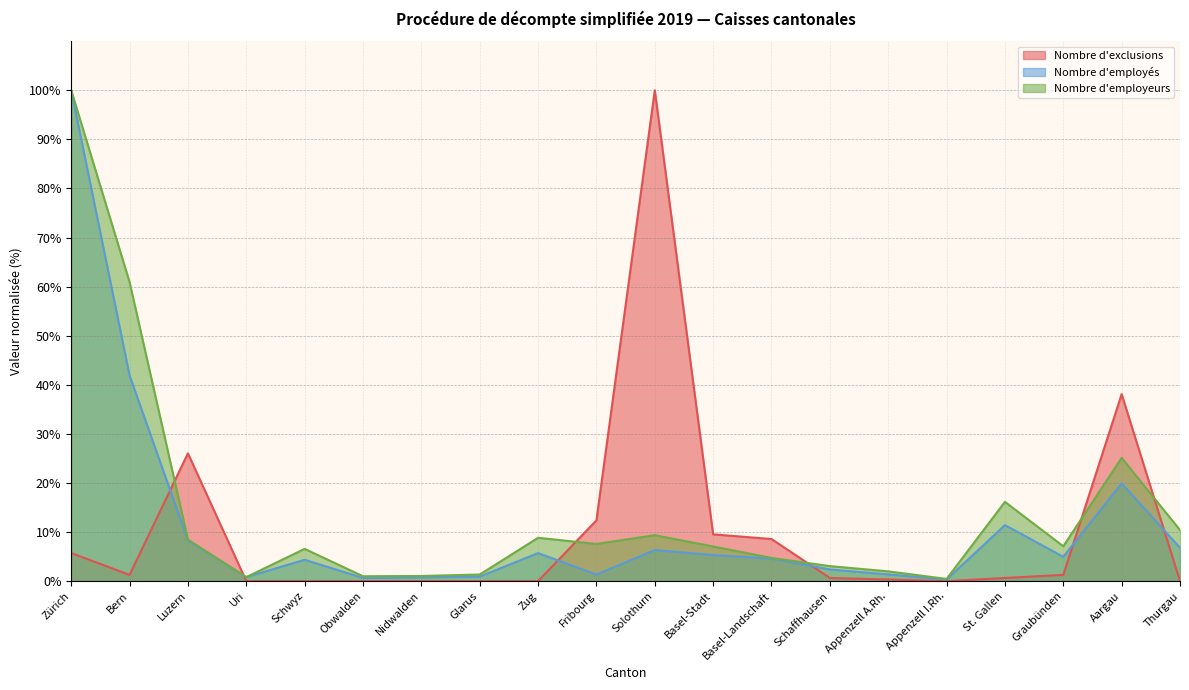

At which category does Nombre d'employés reach its first local peak?

Schwyz